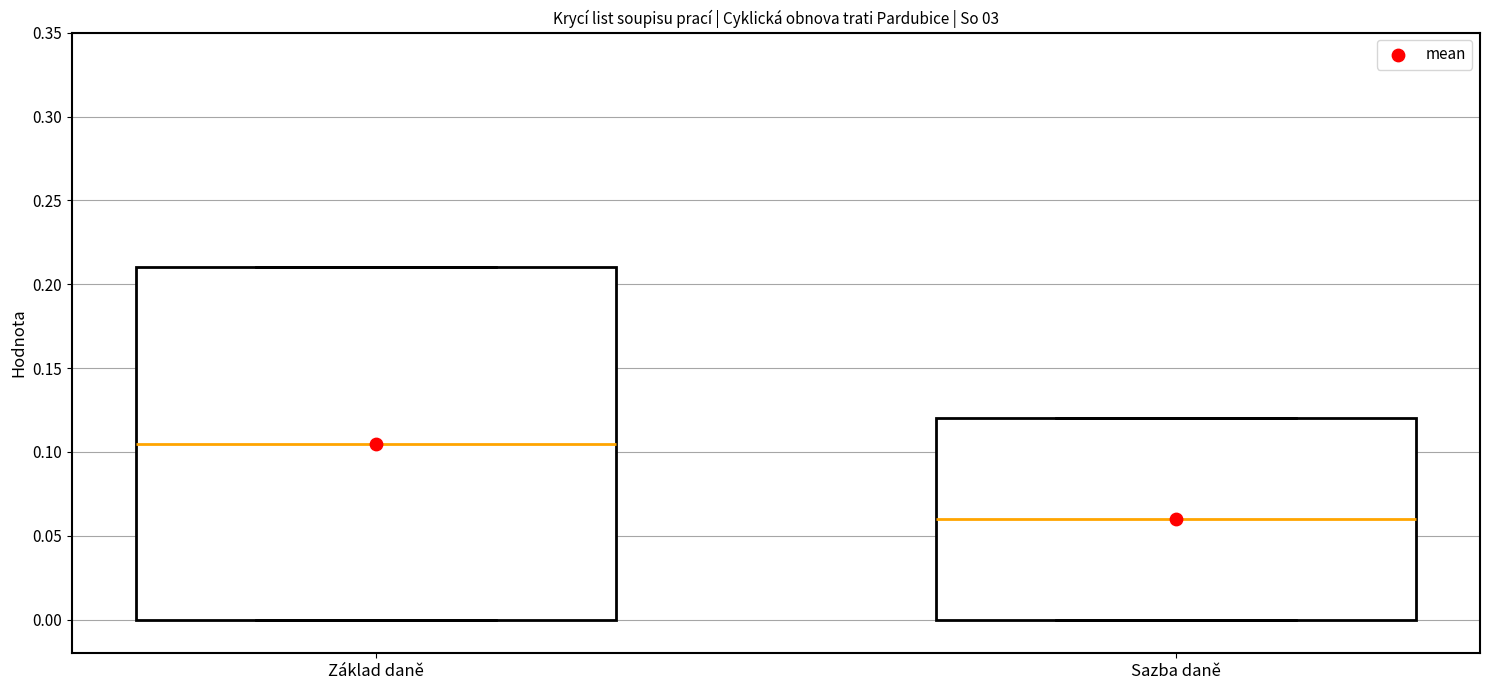

Reading left to right, transcribe this box plot: for each box, give where its median line is, the range the box spans, and where its two whiskers end, as read against the y-axis. The values are not printed on the chart, so give them approximately, as read against the axis.

Základ daně: median 0.105, box 0.000 to 0.210, whiskers 0.000 to 0.210
Sazba daně: median 0.060, box 0.000 to 0.120, whiskers 0.000 to 0.120